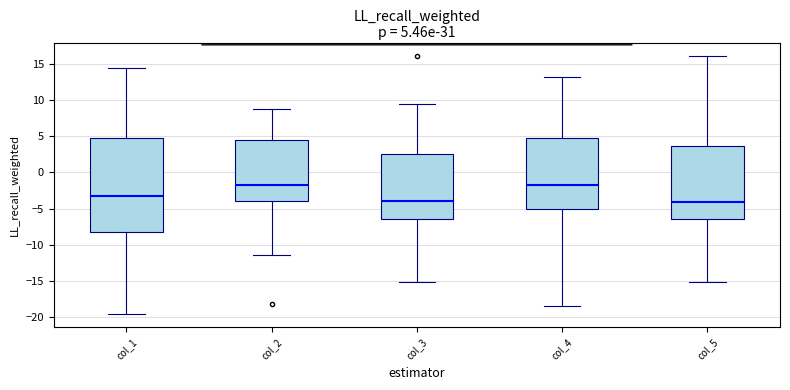

Comparing the boxes themselves (not the whiskers), which one is the tallest?

col_1